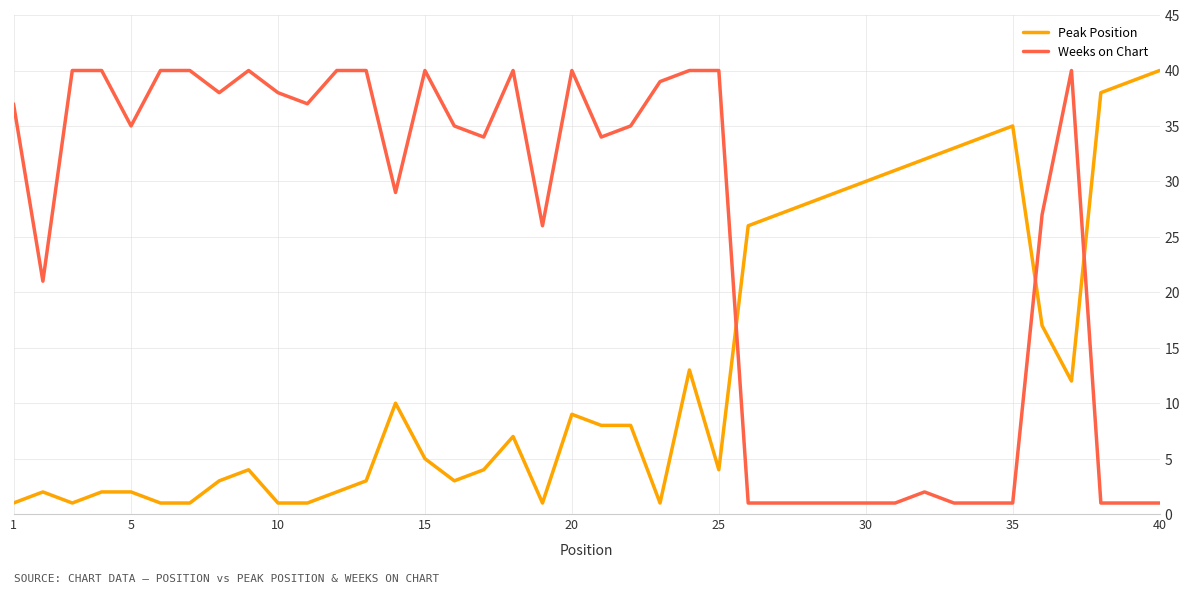

What is the highest value of the Weeks on Chart series?

40